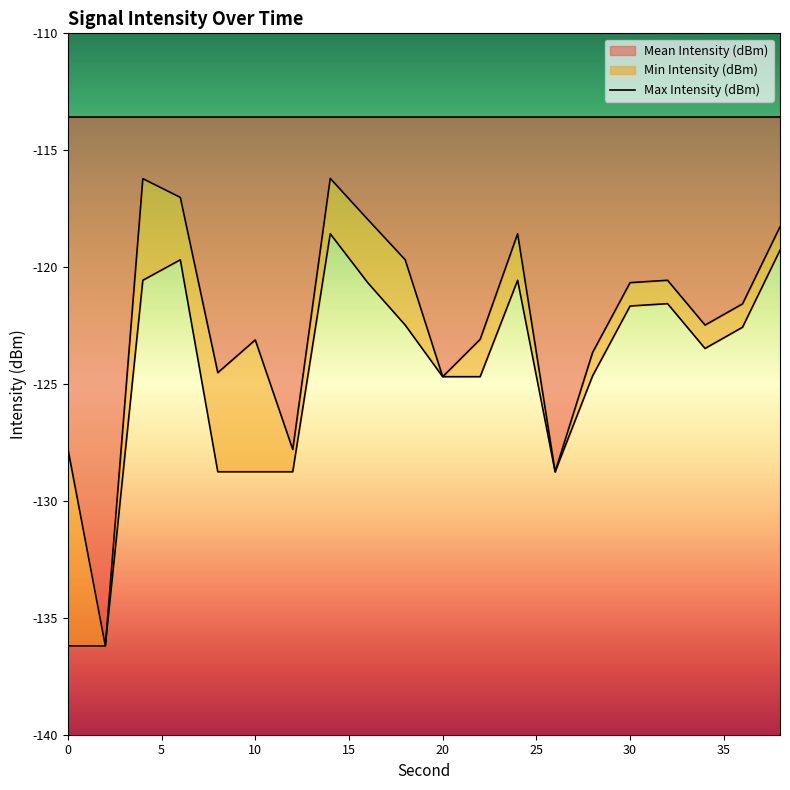

Is it true that Min Intensity (dBm) equals -136.2 at 2?

True